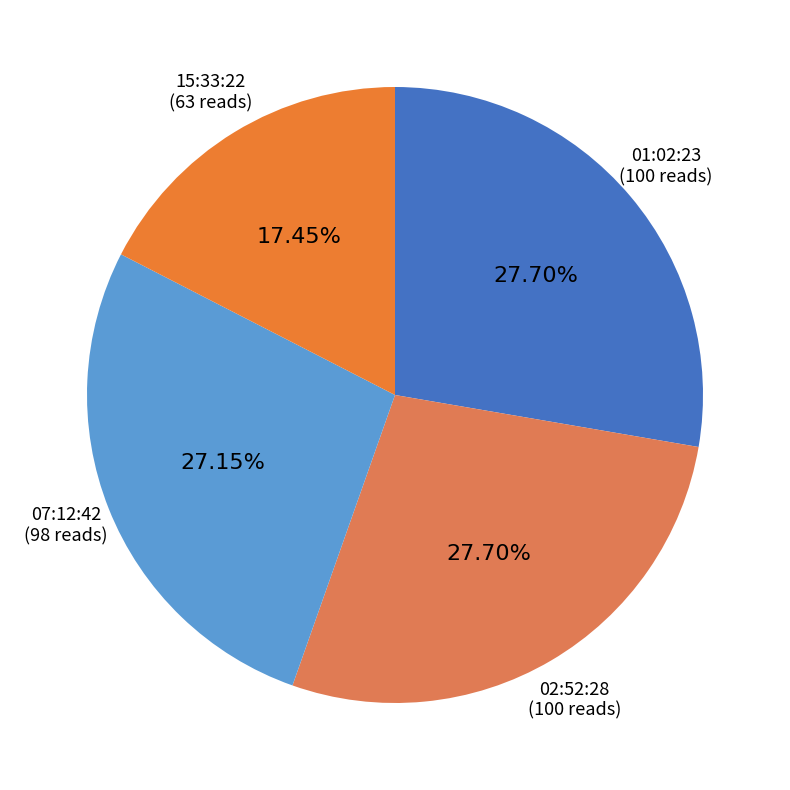

What is the ratio of the value at 07:12:42 to the value at 01:02:23?

1.0